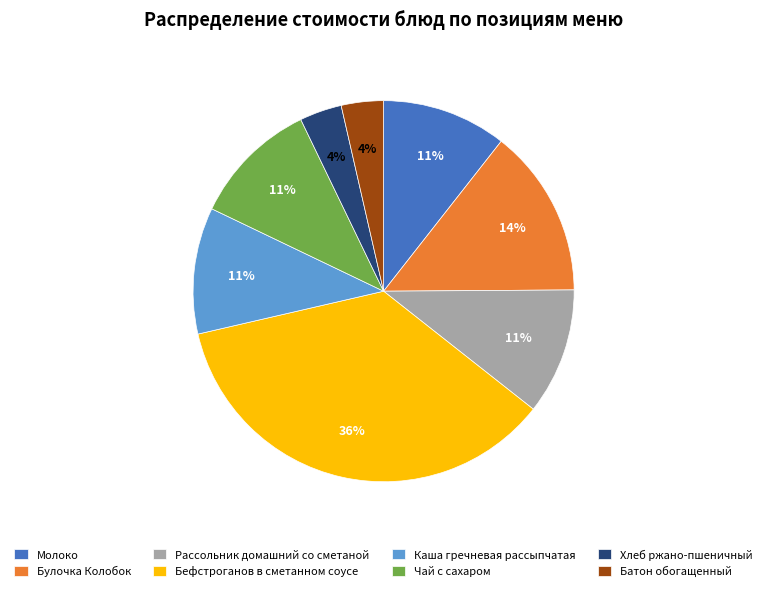

Between Бефстроганов в сметанном соусе and Булочка Колобок, which is larger?

Бефстроганов в сметанном соусе